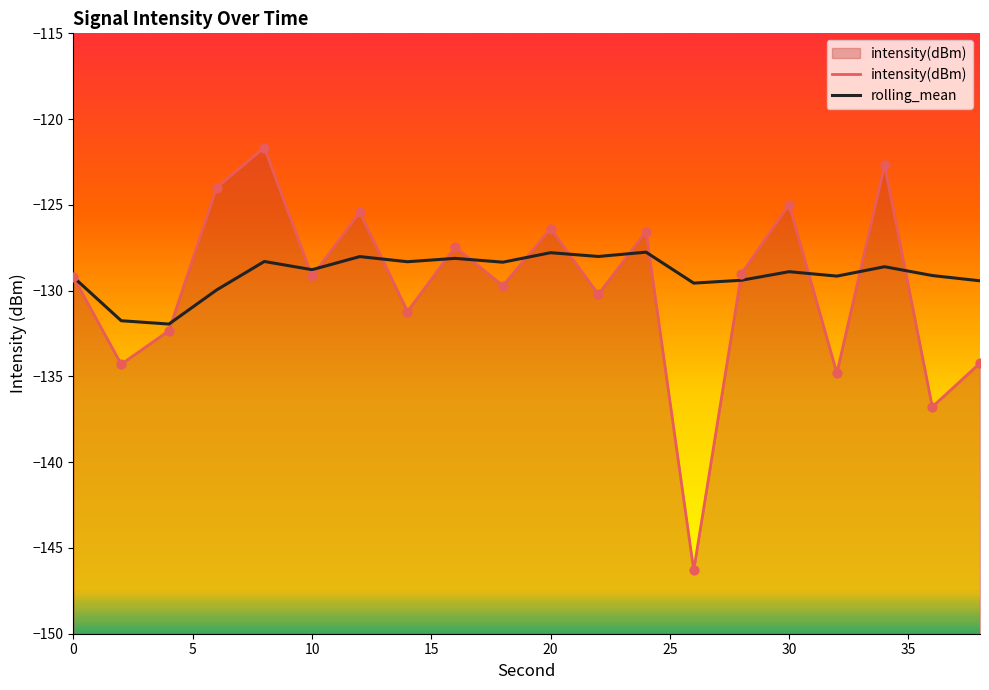

What are all the series names shown in the legend?

intensity(dBm), rolling_mean